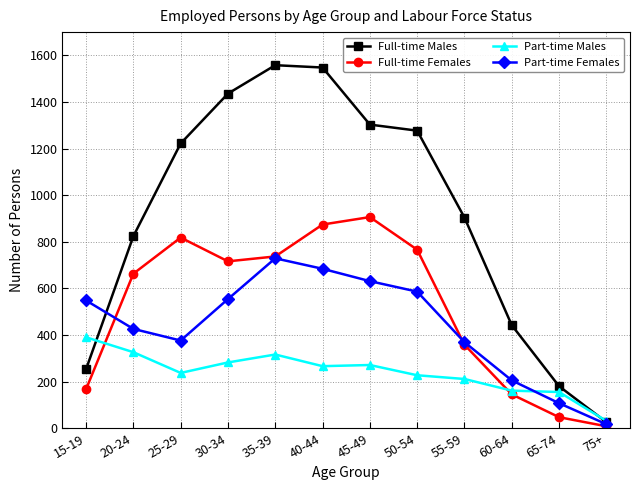

True or false: Part-time Females has more than 2 interior local peaks.

False